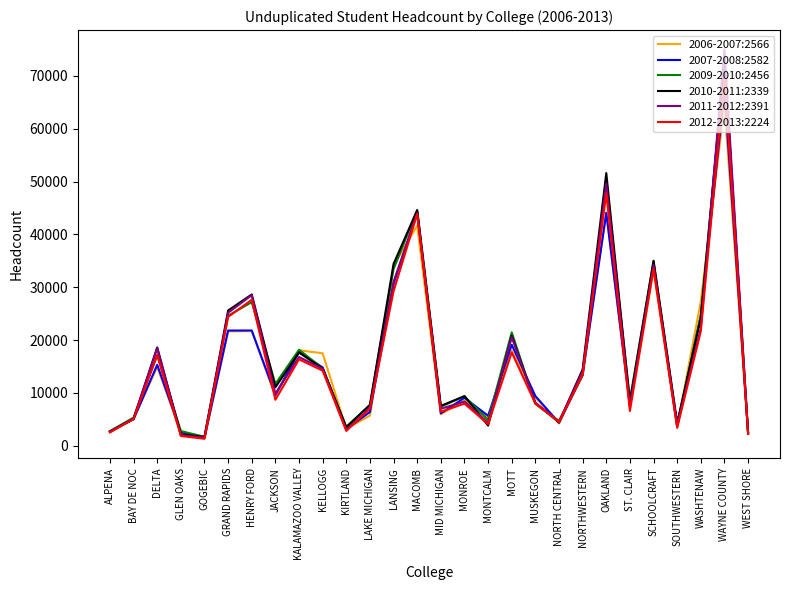

In 2006-2007:2566, how many points are lower than both neighbors (excluding endpoints)?

8